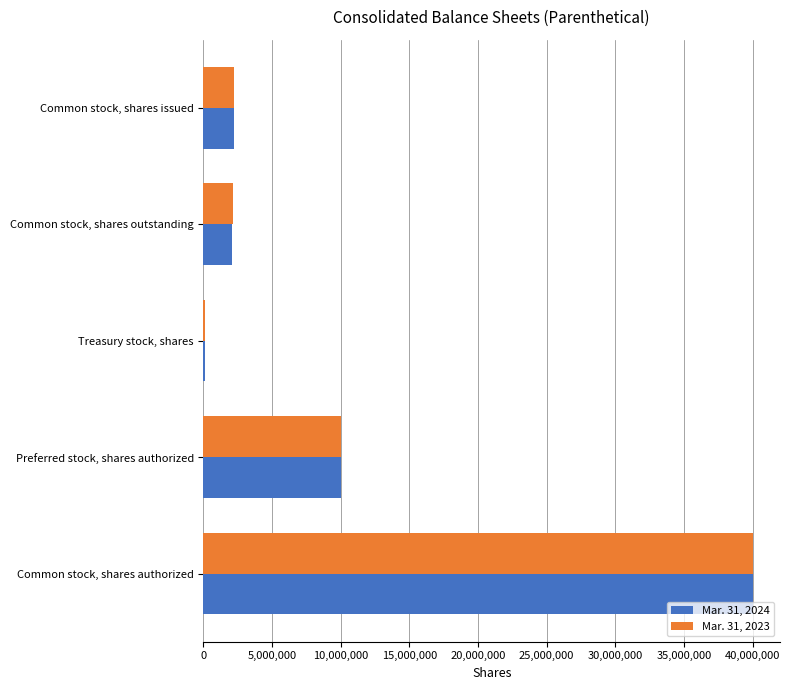

At which label is Mar. 31, 2023 closest to 20042708?

Preferred stock, shares authorized